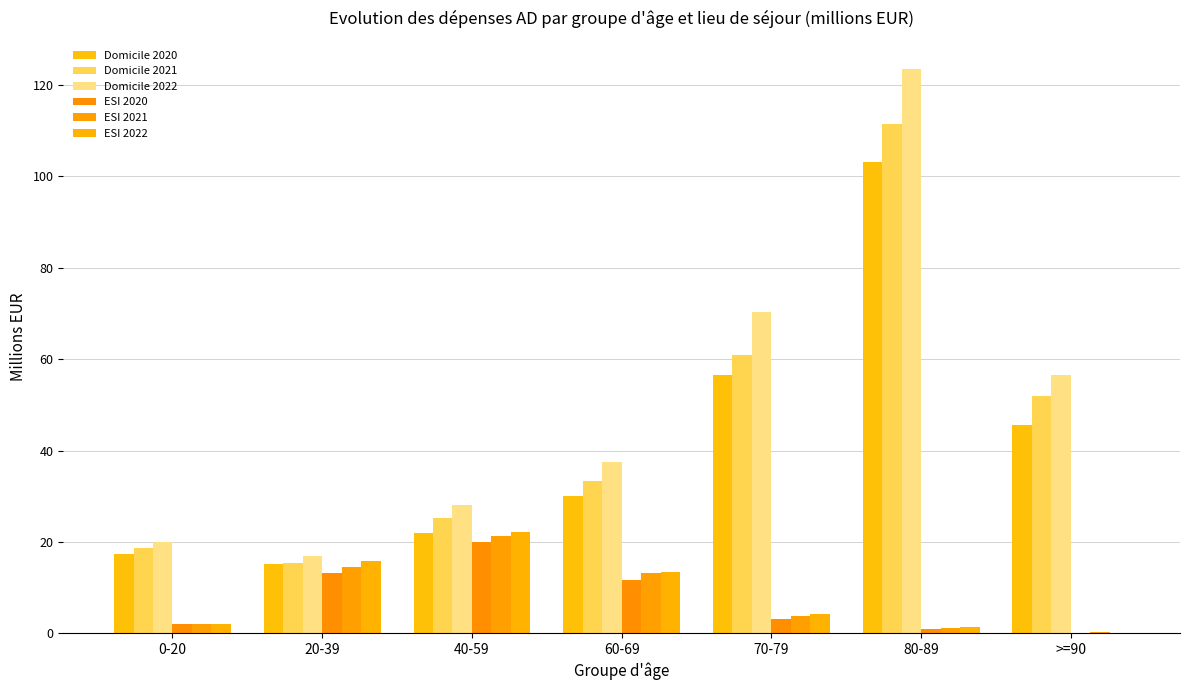

Does the chart contain stacked bars?

No